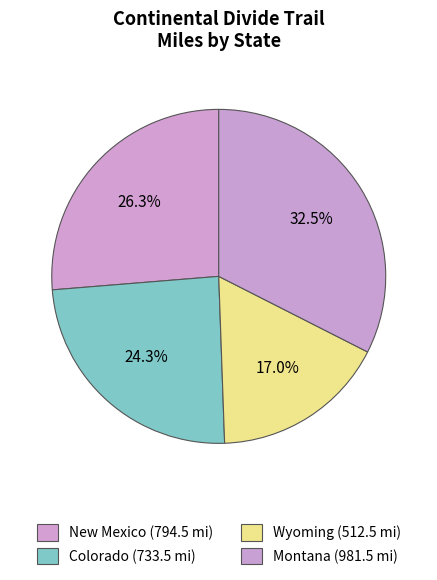

Is it true that New Mexico is 39% of the pie?

False